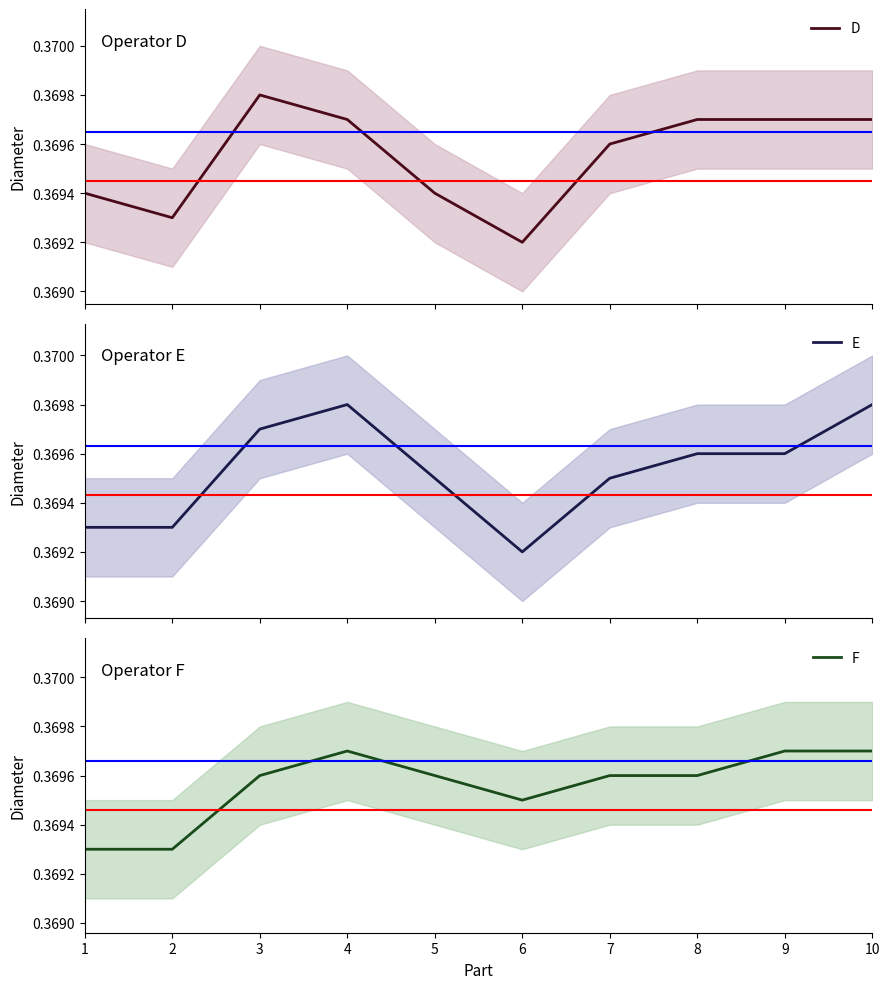

Reading left to right, list all the values displayed in this chart.

D: 1=0.4	2=0.4	3=0.4	4=0.4	5=0.4	6=0.4	7=0.4	8=0.4	9=0.4	10=0.4
E: 1=0.4	2=0.4	3=0.4	4=0.4	5=0.4	6=0.4	7=0.4	8=0.4	9=0.4	10=0.4
F: 1=0.4	2=0.4	3=0.4	4=0.4	5=0.4	6=0.4	7=0.4	8=0.4	9=0.4	10=0.4